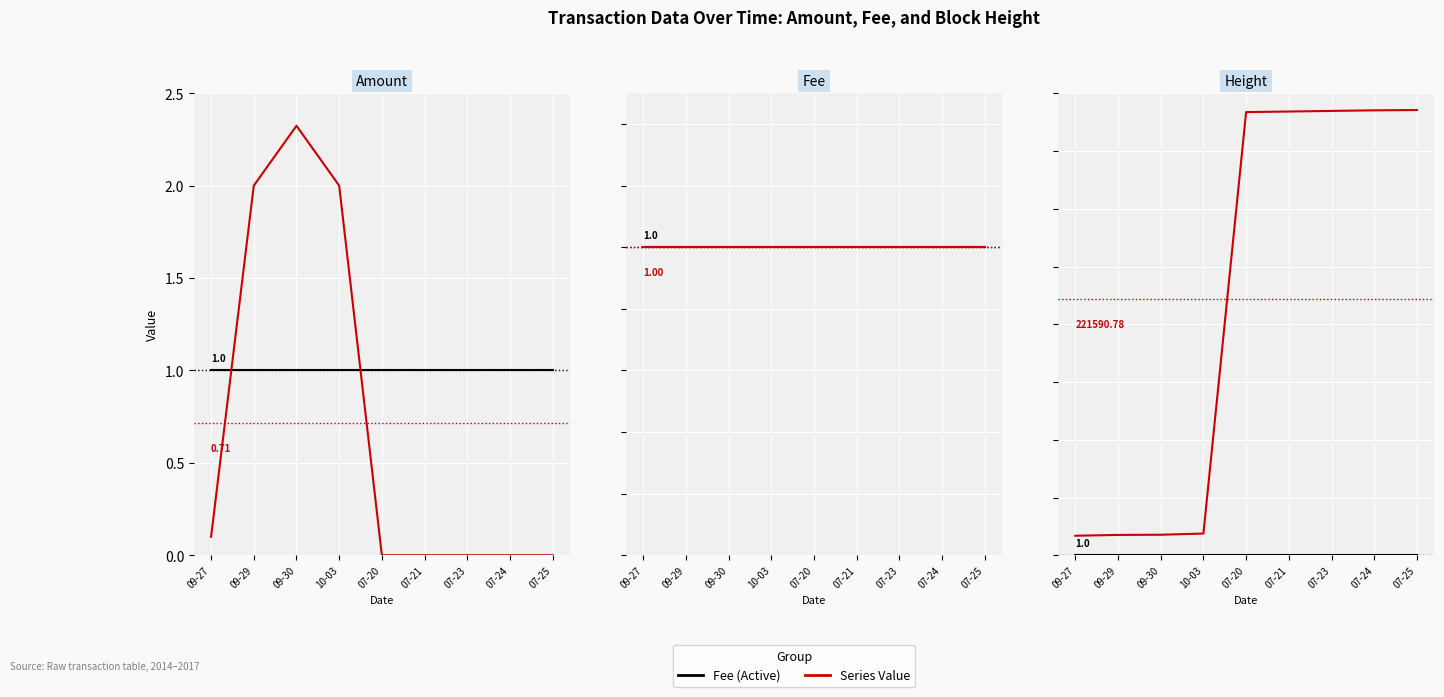

The Height series shows 385487.0 at 07-25. True or false?

True